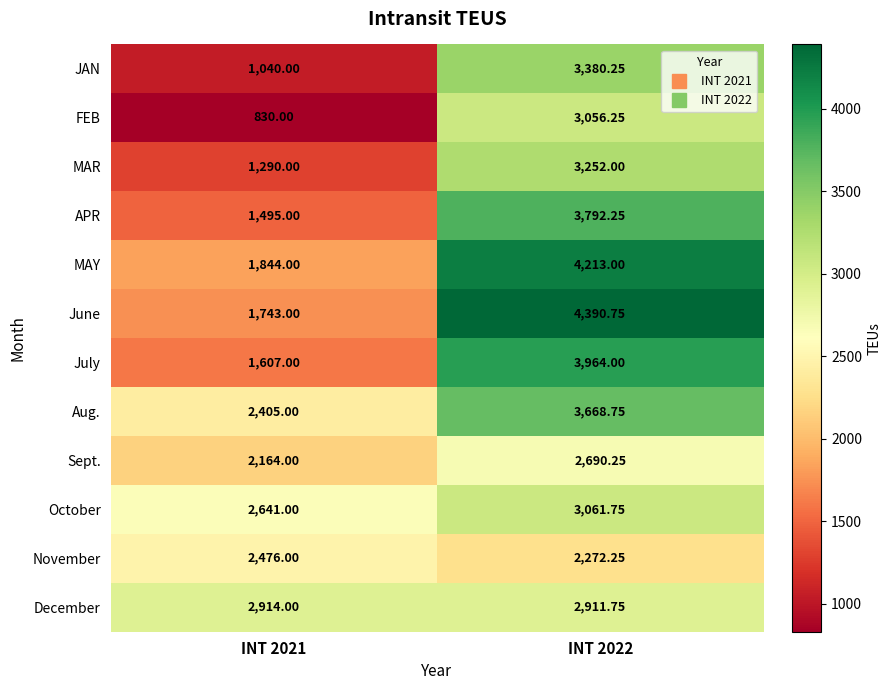

Which series has the largest range (max minus min)?

June